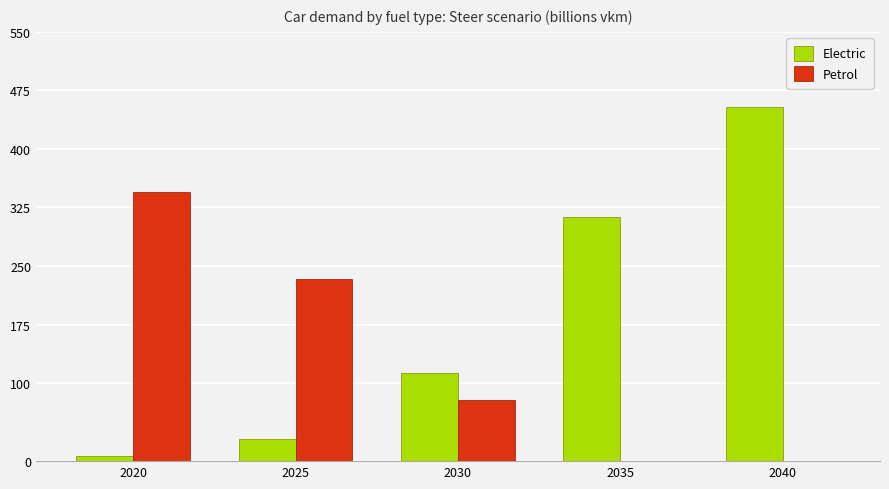

What is the sum of the Petrol values at 2025 and 2040?

233.7